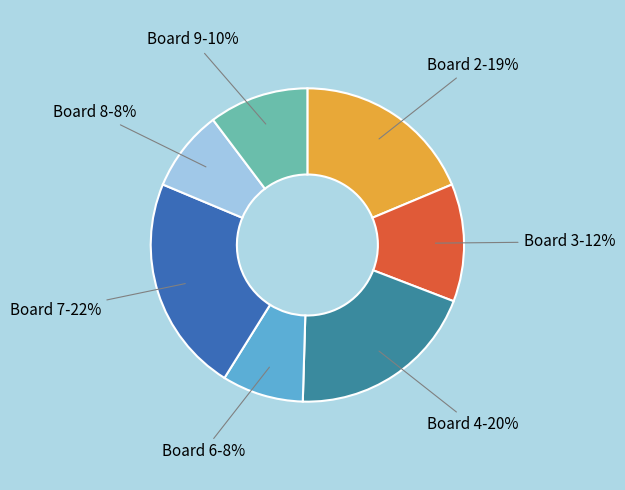

Is there a majority slice in this chart?

No